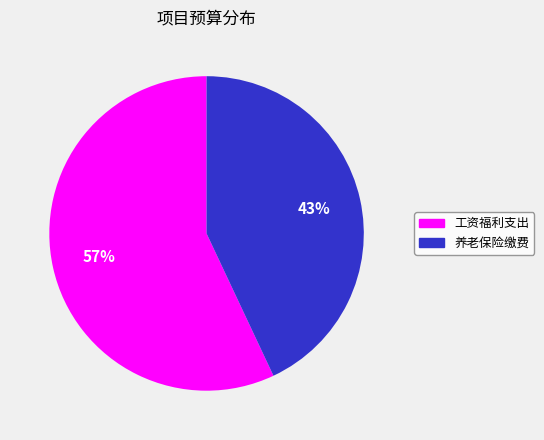

Does any single category account for the majority?

Yes